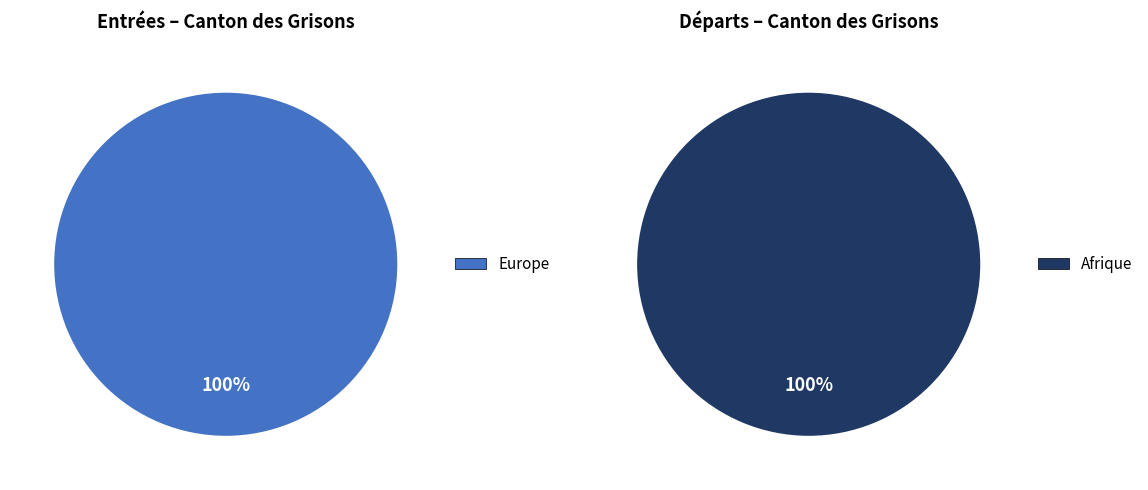

Do Océanie and Subsahara together represent more than half of the pie?

No